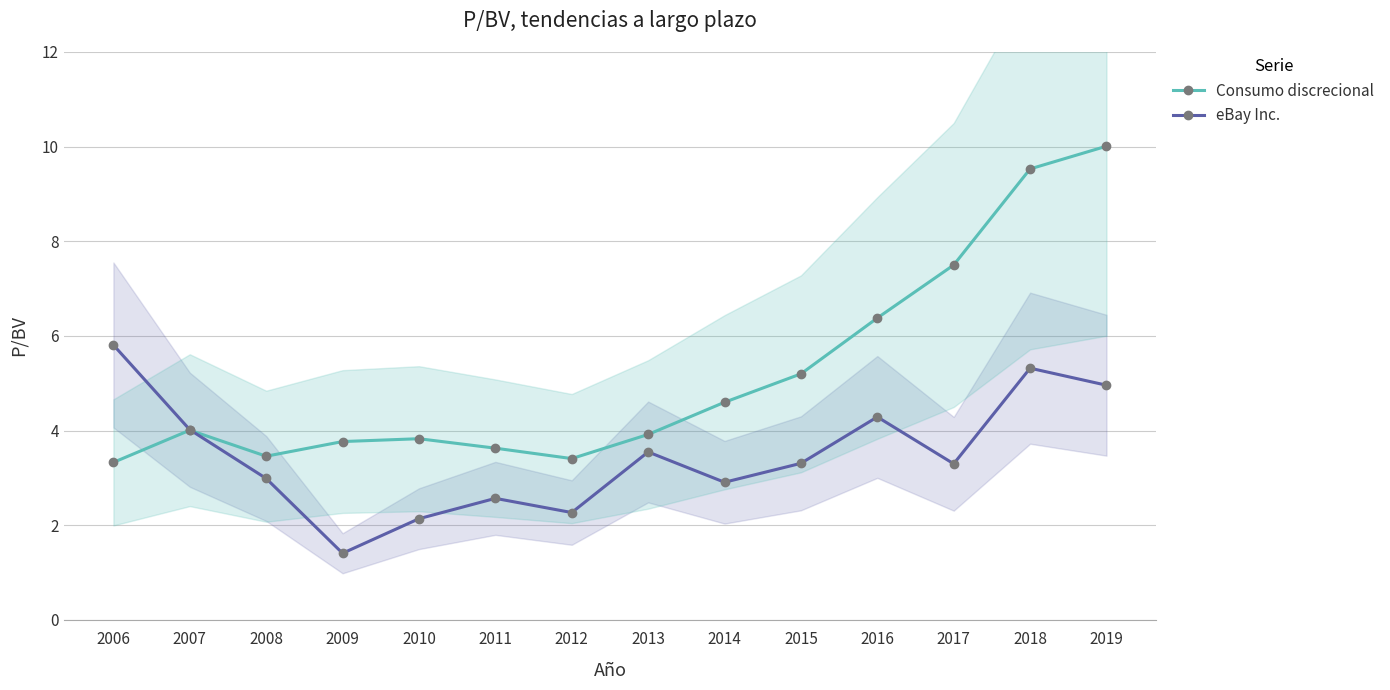

What is the sum of the Consumo discrecional values at 2013 and 2011?

7.5